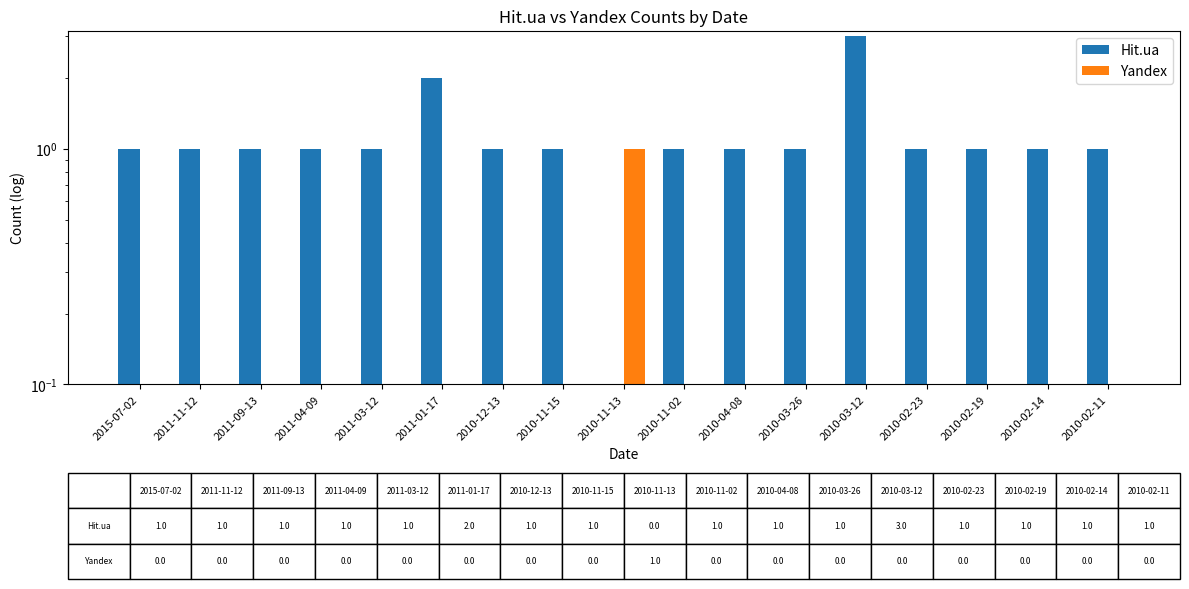

Is the value of Yandex at 2011-04-09 greater than the value of Hit.ua at 2011-11-12?

No